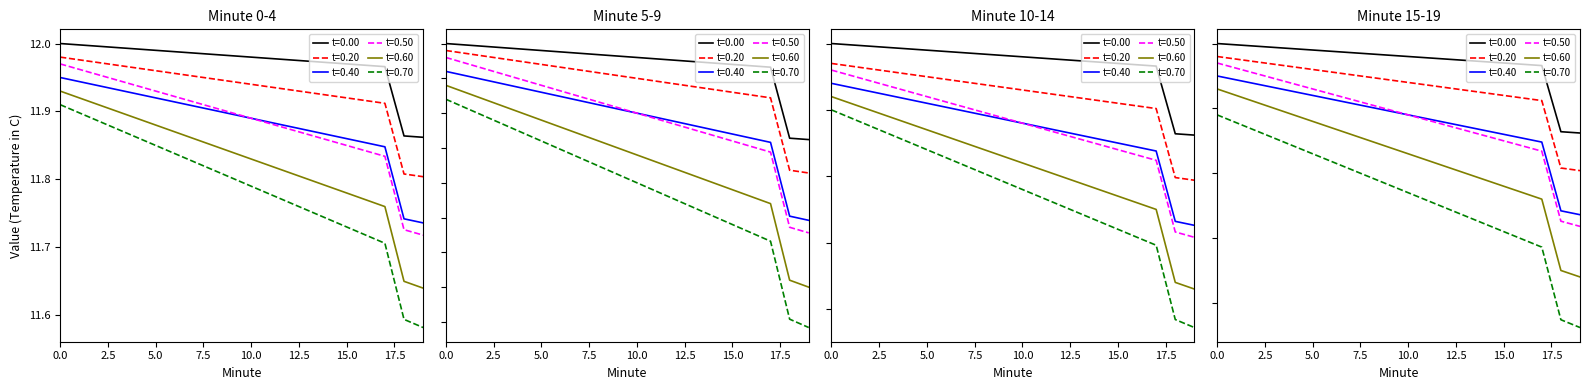

Which category has the lowest value in the t=0.60 series?

19